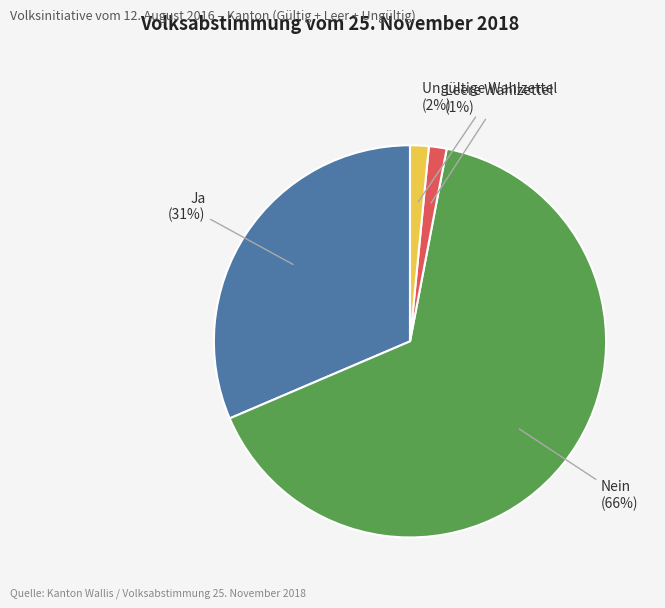

How many slices are in this pie chart?

4